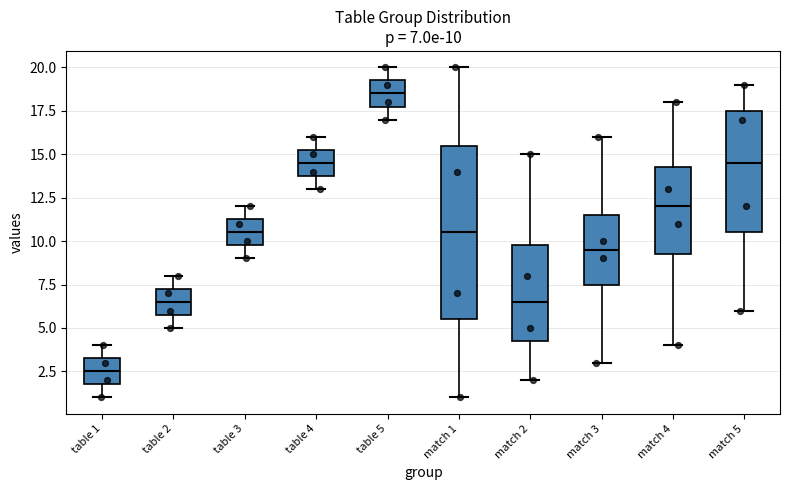

Comparing the boxes themselves (not the whiskers), which one is the tallest?

match 1